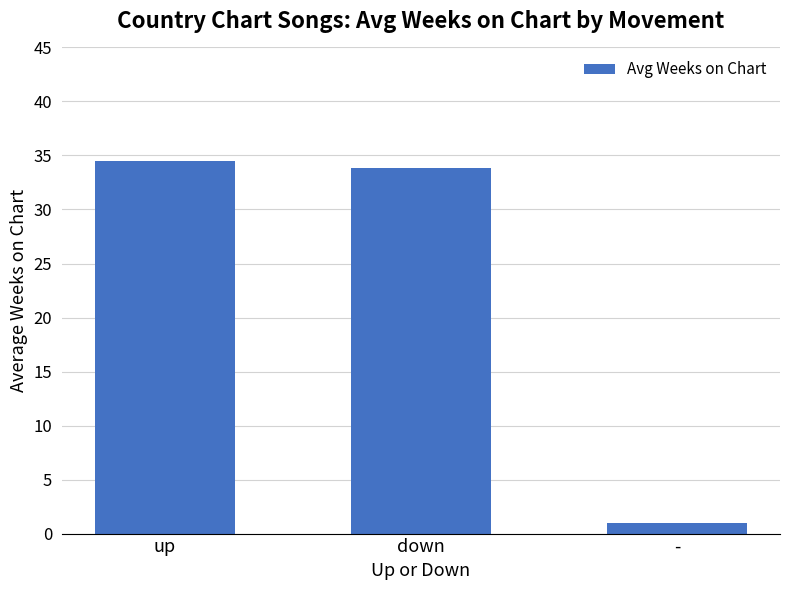

At which category does the chart reach its minimum across all series?

-